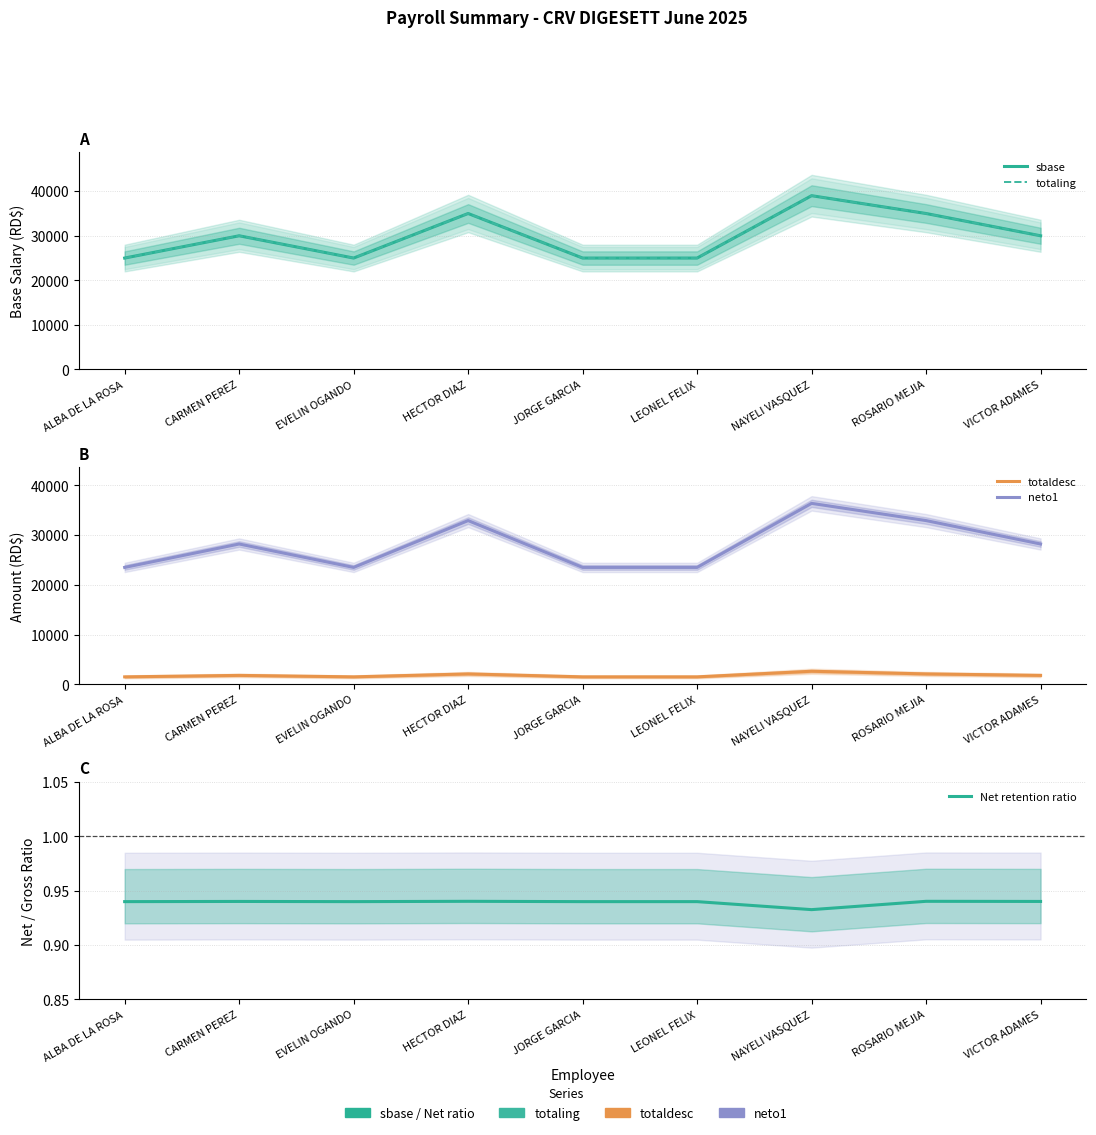

Between JORGE GARCIA and VICTOR ADAMES, which series saw the biggest shift?

sbase